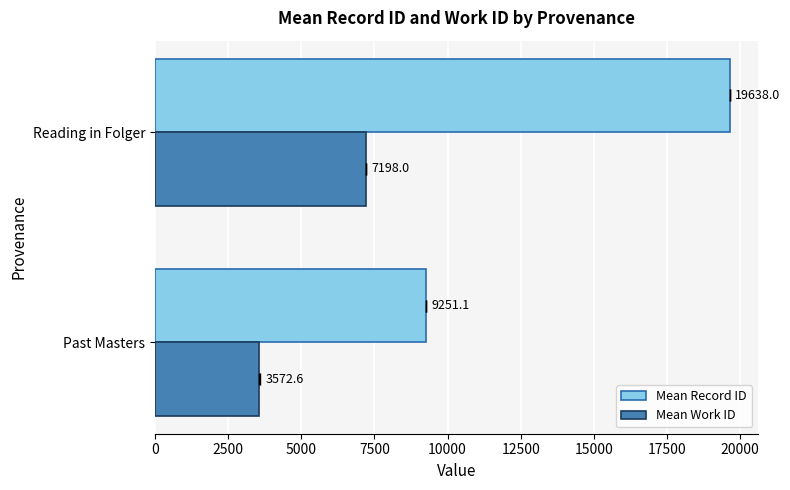

How many values in the Mean Record ID series are below 19638?

1